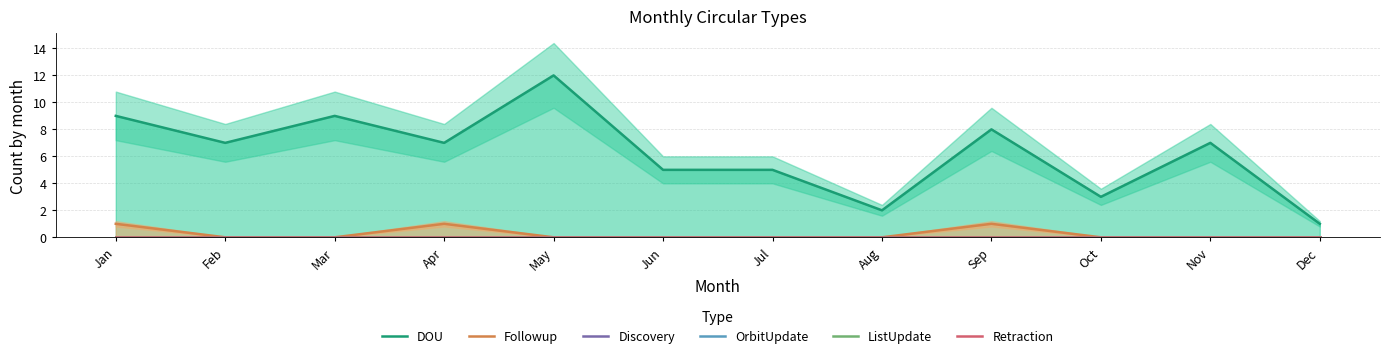

True or false: DOU has more than 1 interior local peaks.

True